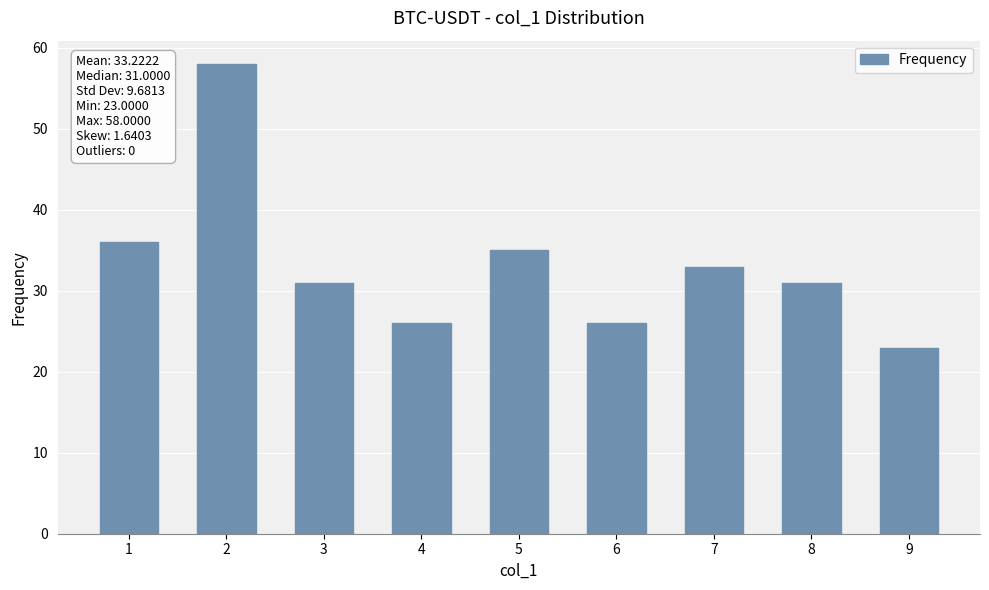

What is the greatest value displayed?

58